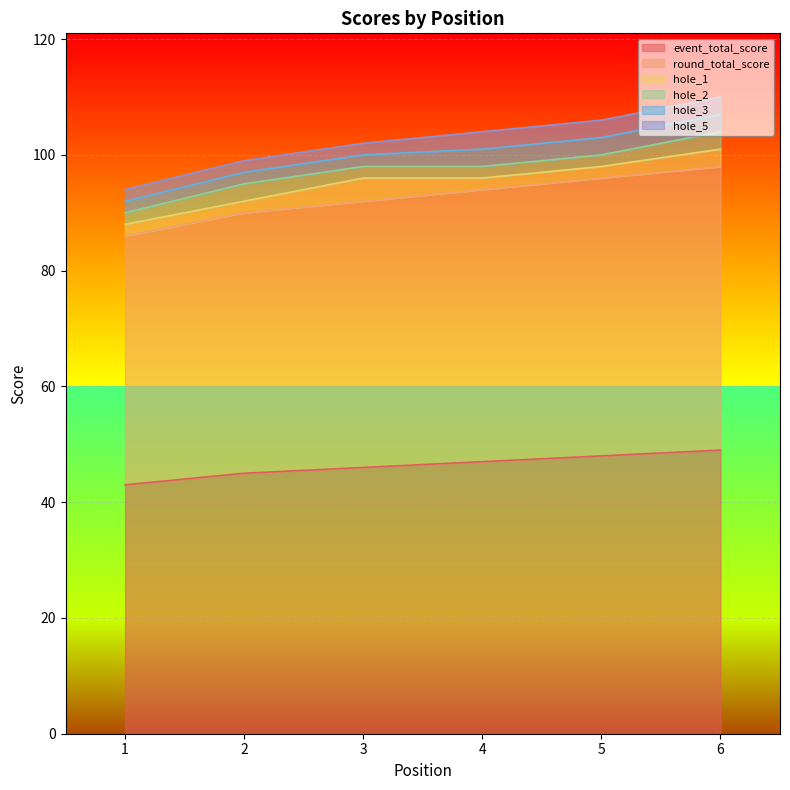

What are all the series names shown in the legend?

event_total_score, round_total_score, hole_1, hole_2, hole_3, hole_5